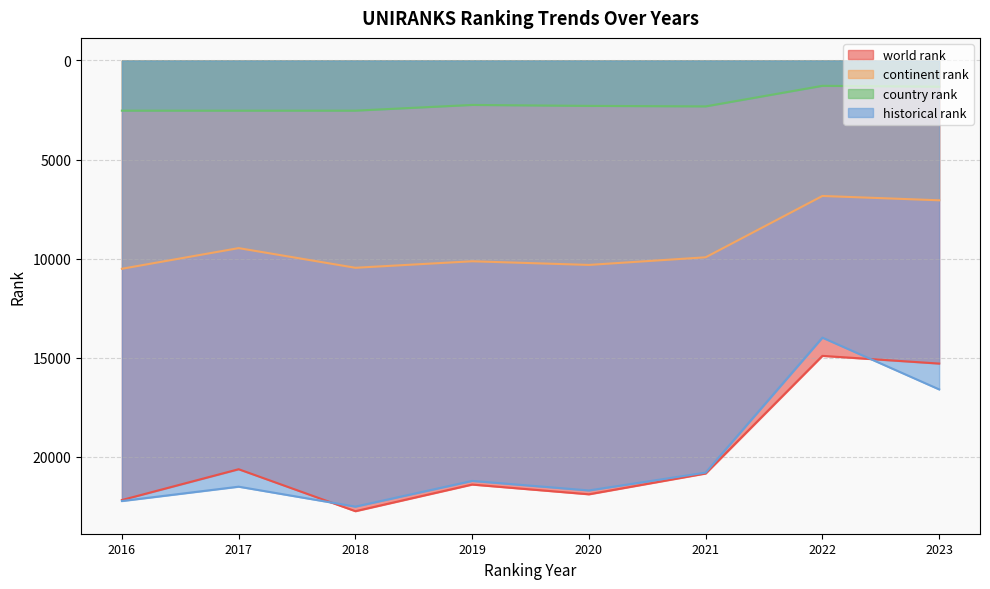

Rank the categories by country rank value from highest to lowest.

2017, 2016, 2018, 2021, 2020, 2019, 2023, 2022